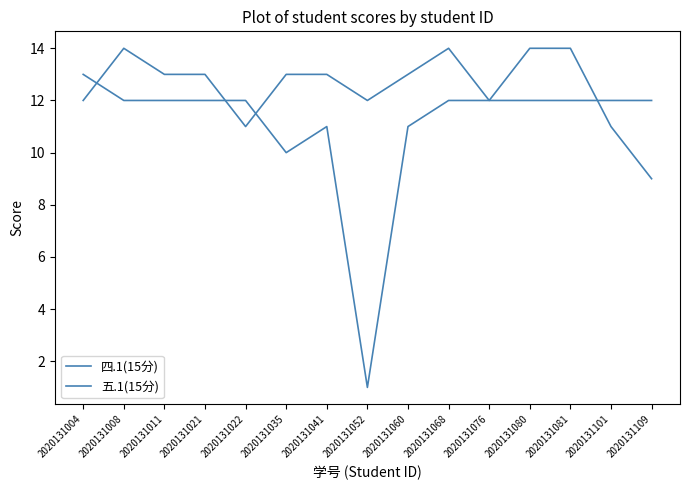

Is this an area chart (filled region under the line)?

No